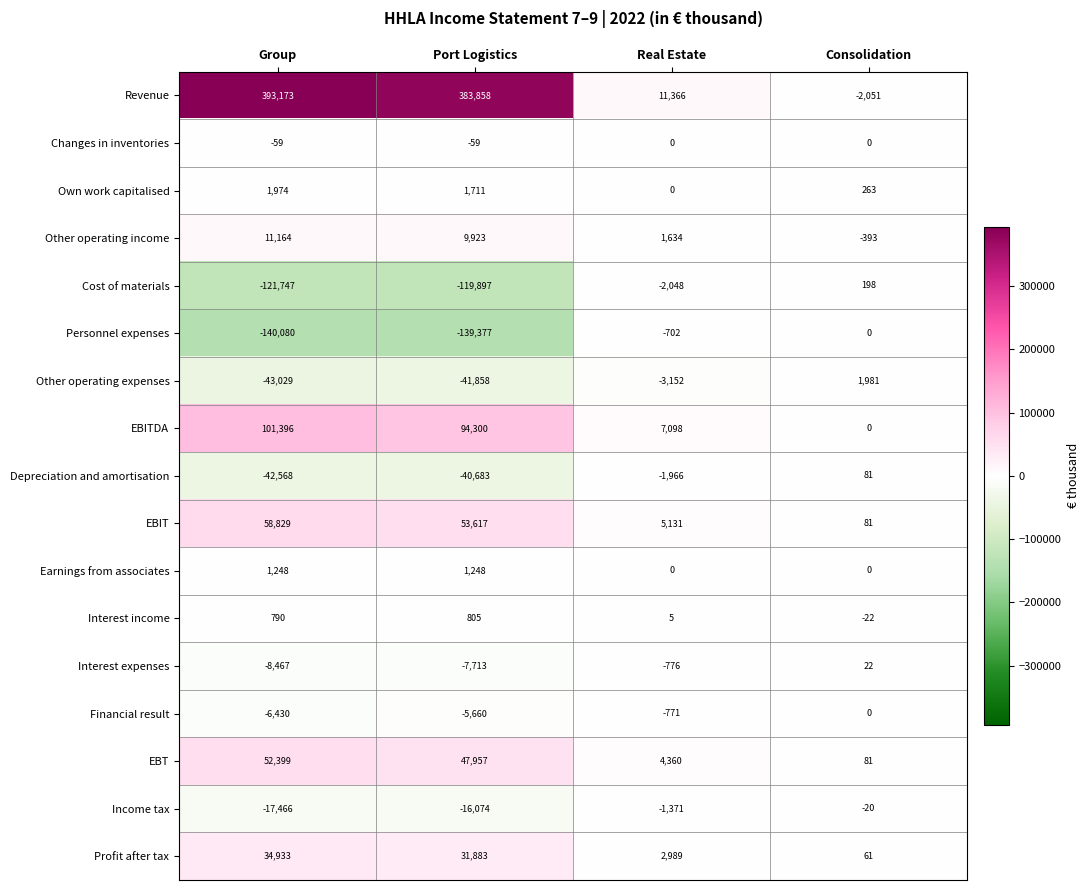

What is the minimum value shown in the chart?

-140080